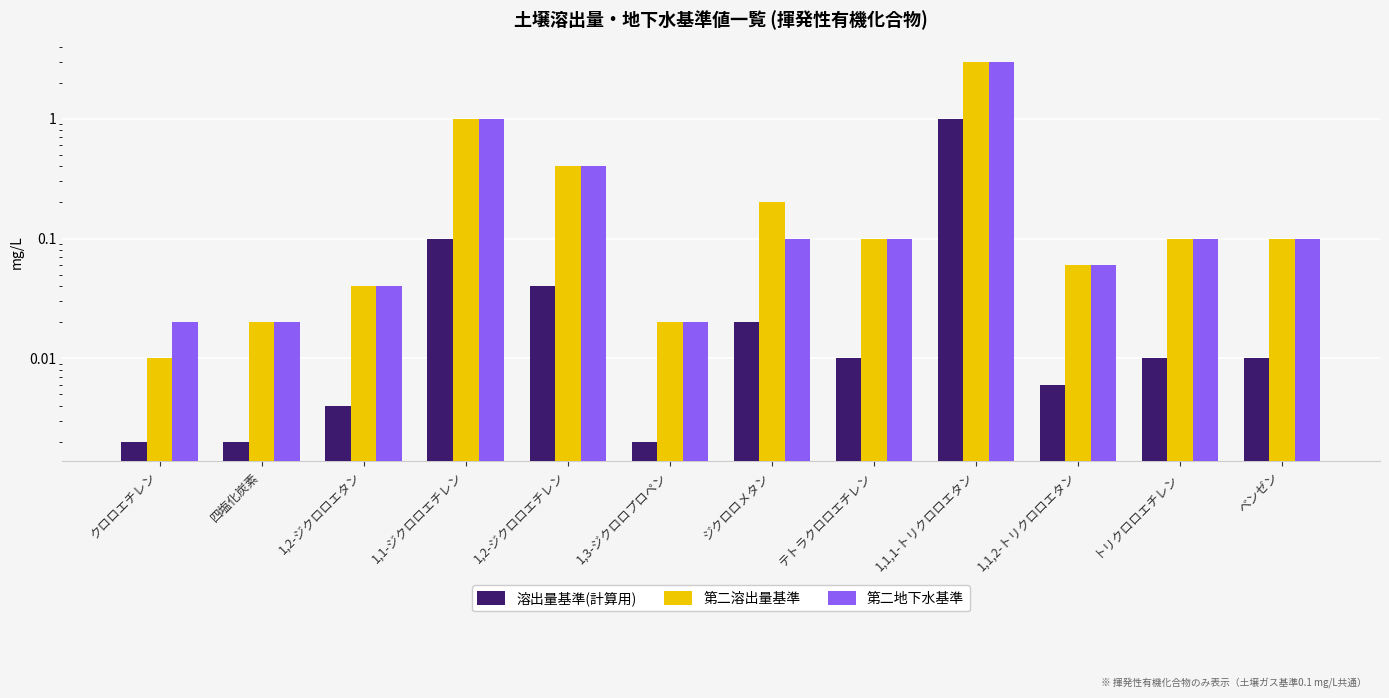

At how many categories does at least one series exceed 0?

12